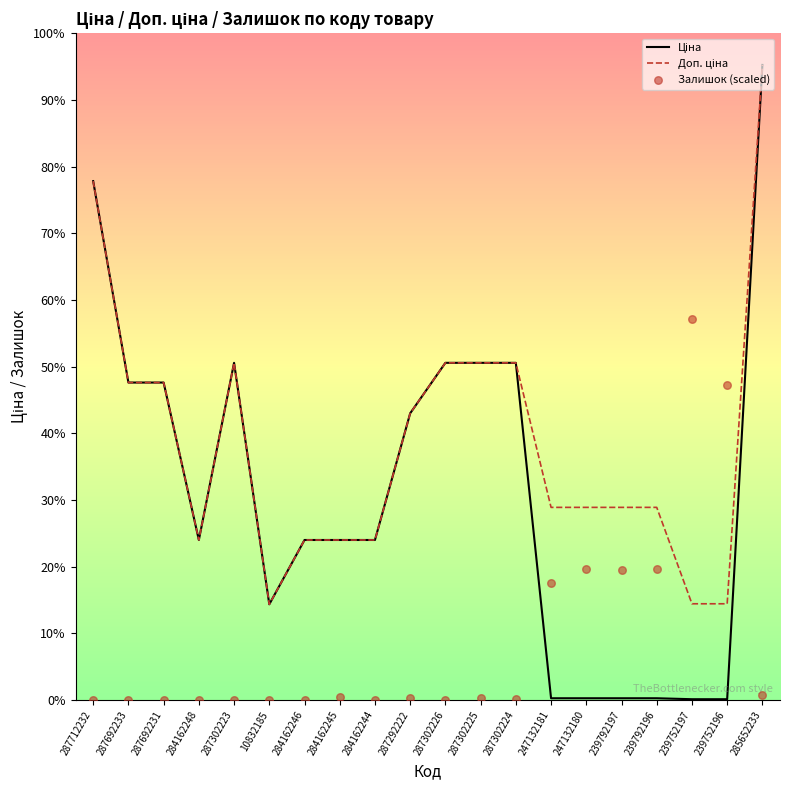

Which series has the largest Y range (max minus min)?

Ціна